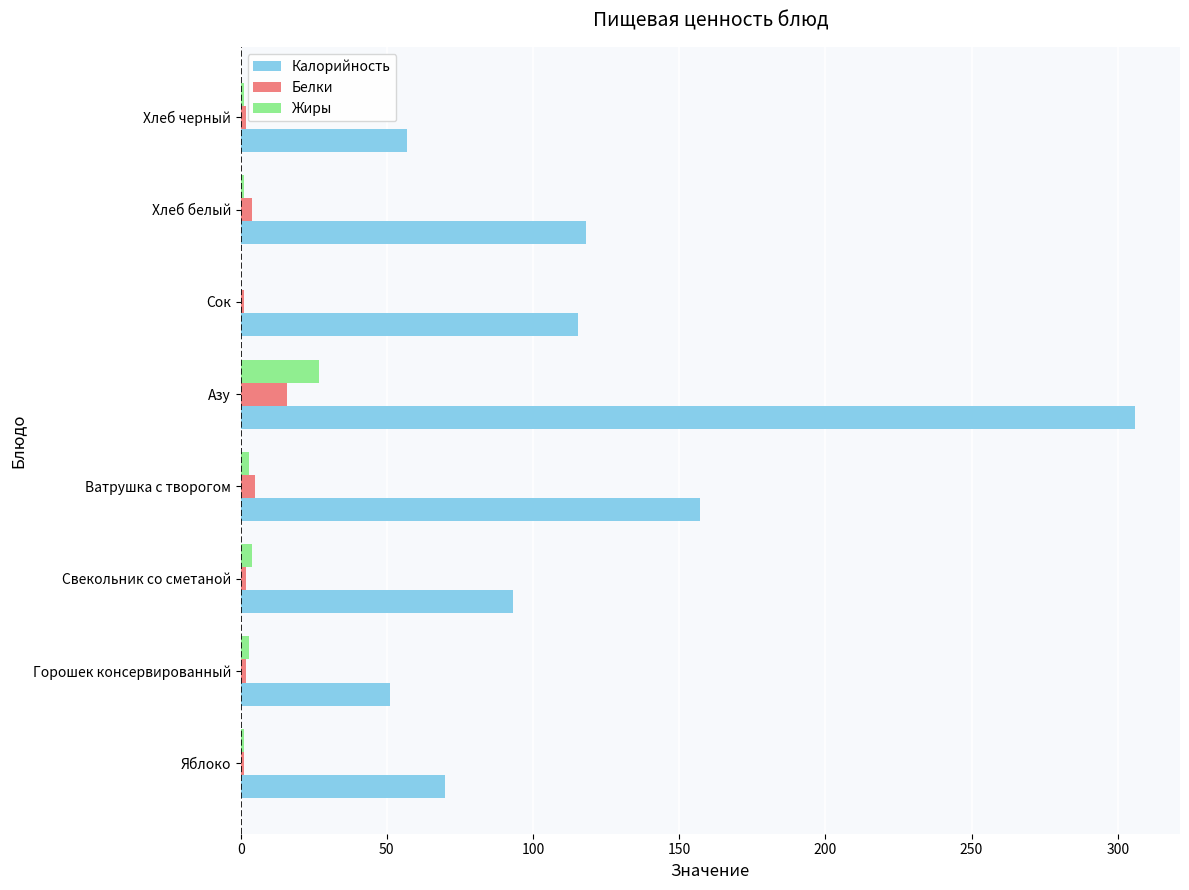

At which label is Калорийность closest to 178?

Ватрушка с творогом